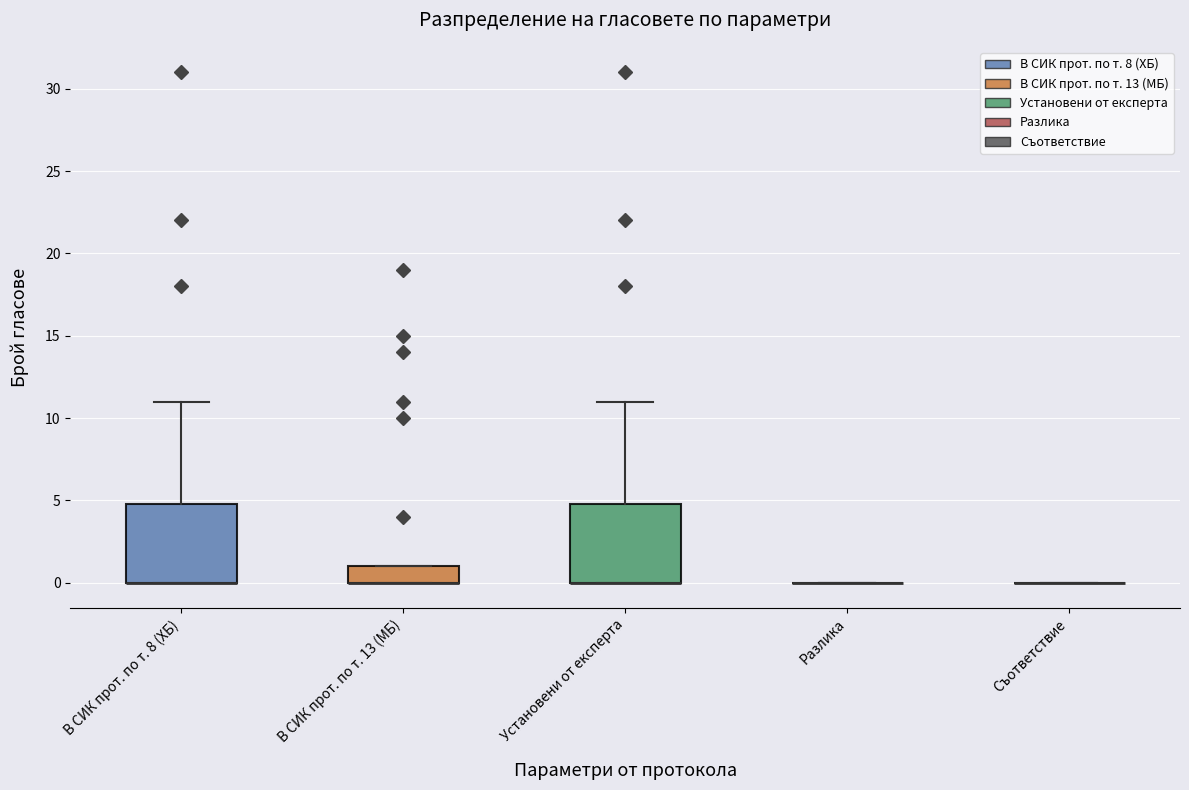

Reading left to right, transcribe this box plot: for each box, give where its median line is, the range the box spans, and where its two whiskers end, as read against the y-axis. The values are not printed on the chart, so give them approximately, as read against the axis.

В СИК прот. по т. 8 (ХБ): median 0 (drawn on the box's lower edge), box 0 to 5, whiskers 0 to 11
В СИК прот. по т. 13 (МБ): median 0 (drawn on the box's lower edge), box 0 to 1, whiskers 0 to 1
Установени от експерта: median 0 (drawn on the box's lower edge), box 0 to 5, whiskers 0 to 11
Разлика: box collapsed to a line at 0, whiskers 0 to 0
Съответствие: box collapsed to a line at 0, whiskers 0 to 0